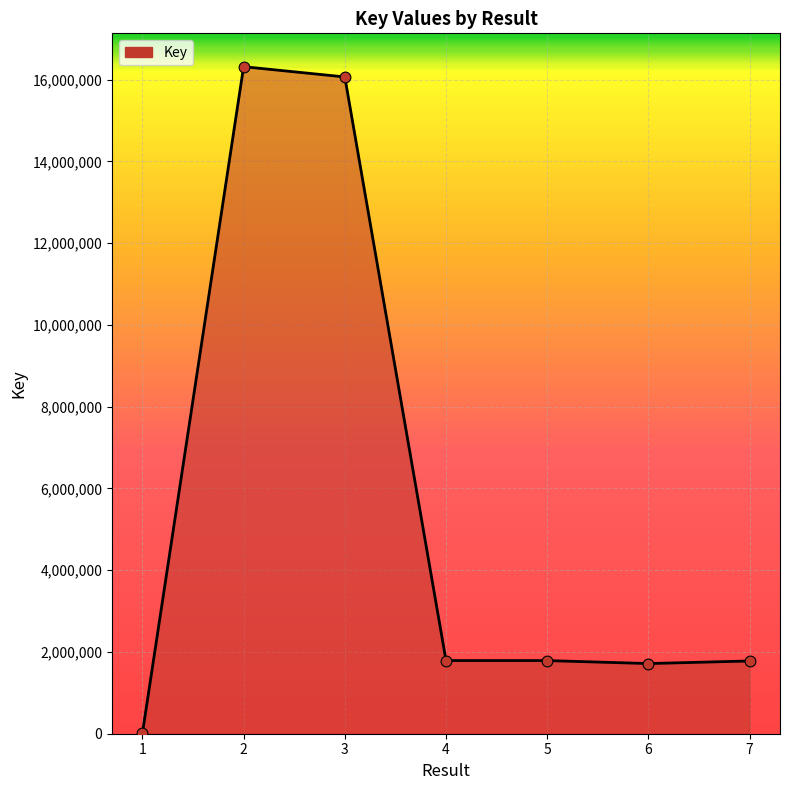

Which has a higher value, 3 or 5?

3